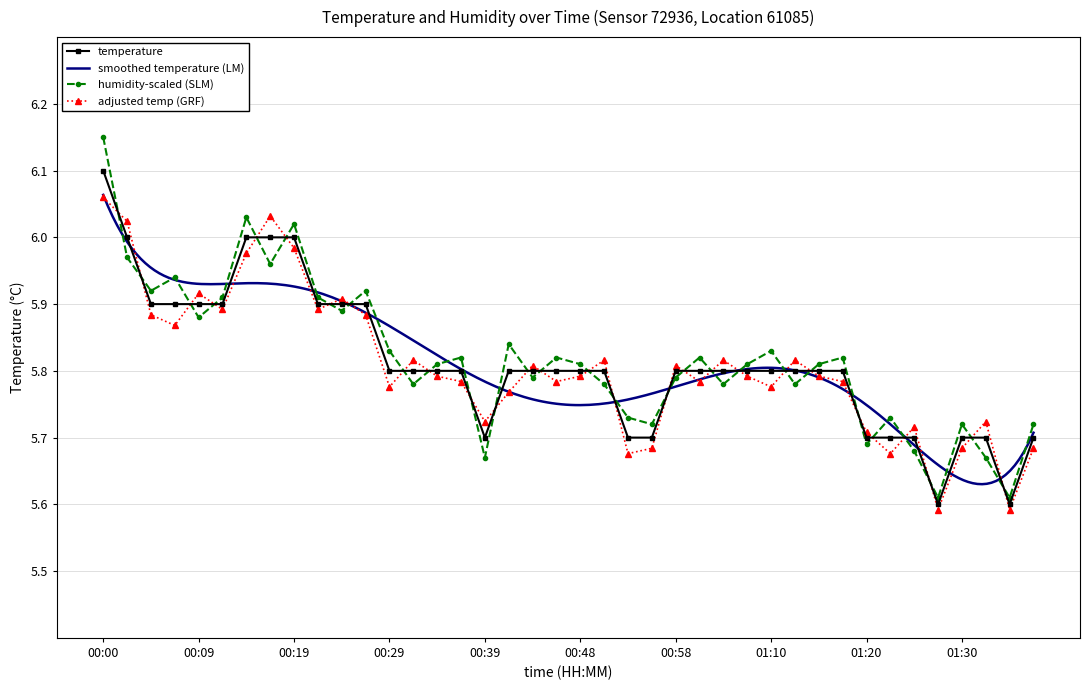

At which label does temperature reach its peak?

00:00